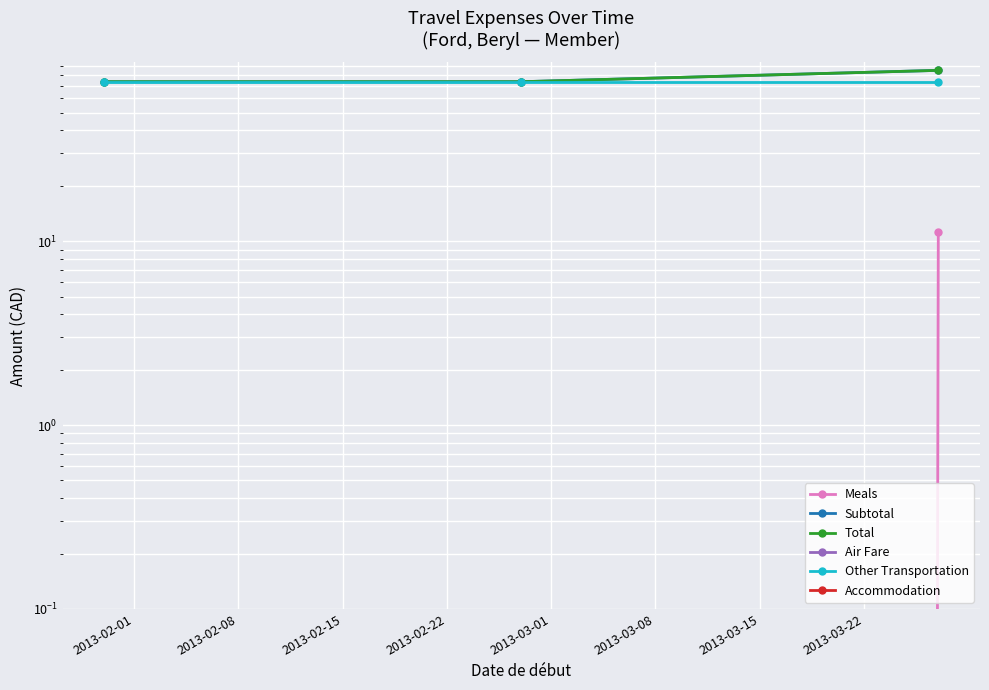

What is the greatest value displayed?

84.8